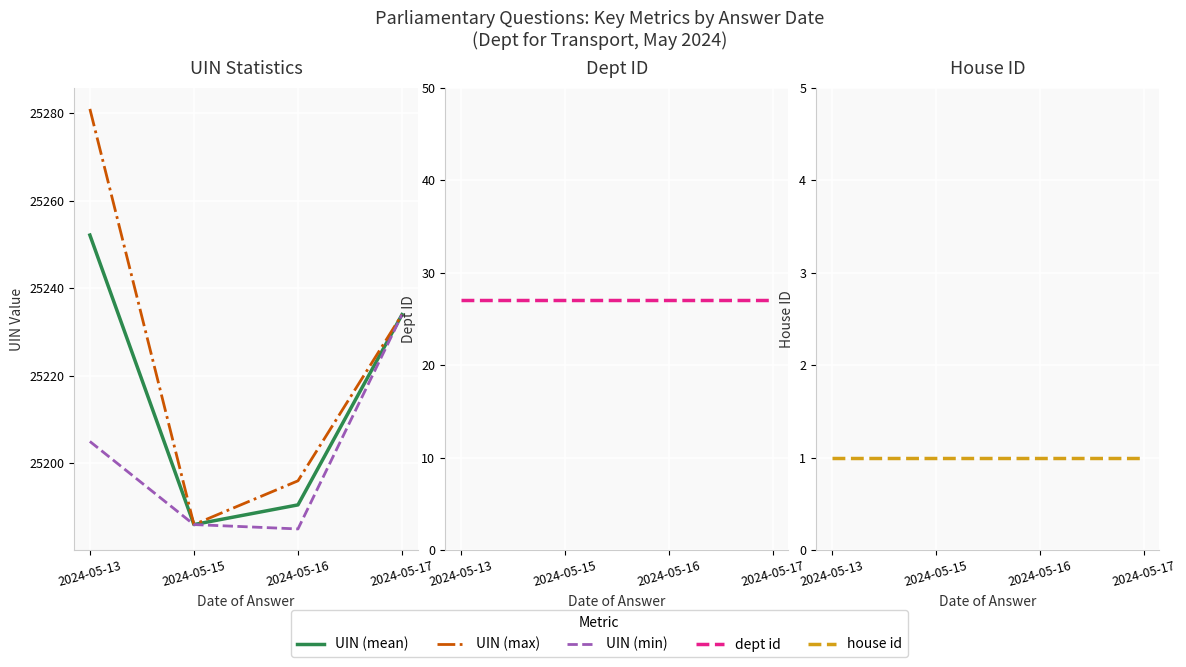

List the series in order of their peak value, highest first.

UIN (max), UIN (mean), UIN (min), dept id, house id